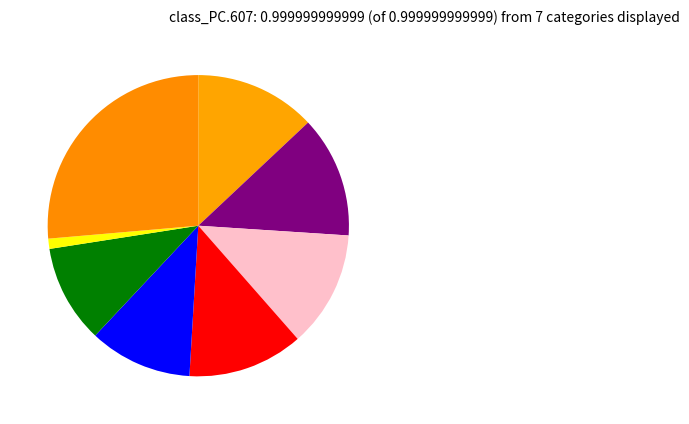

How many segments does this pie chart have?

8